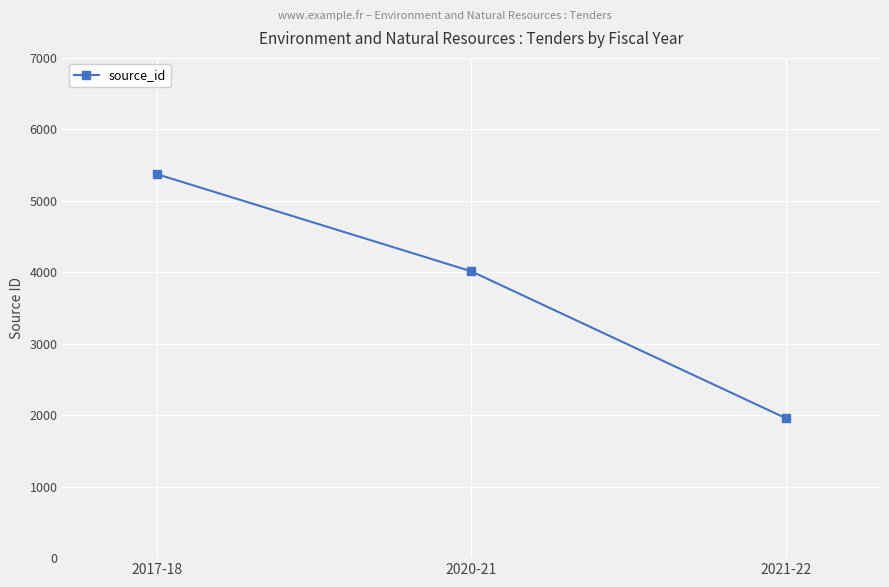

How many distinct data groups are displayed?

1